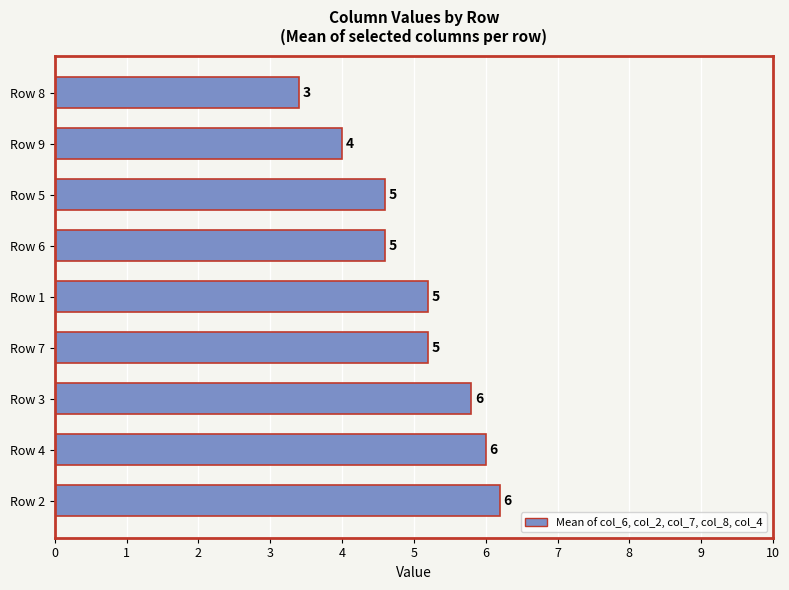

How many bars are there in total?

9